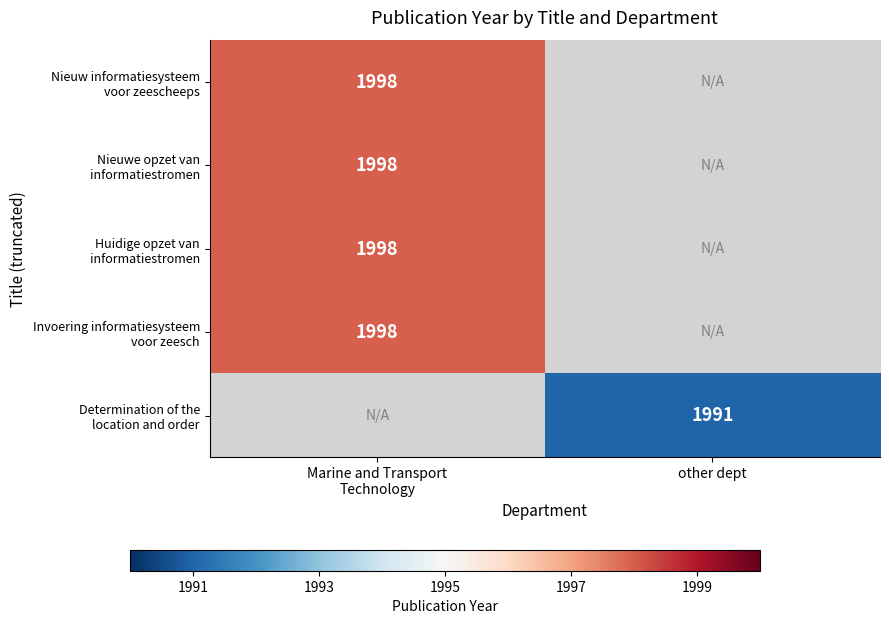

How many data points does each series have?

2